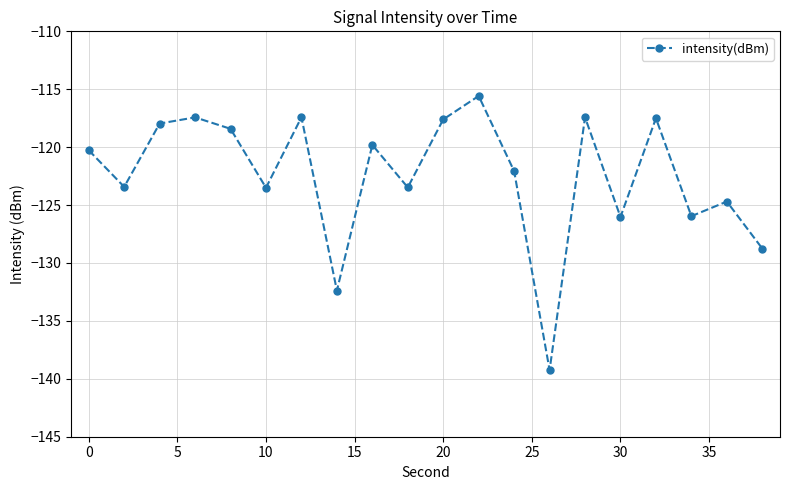

What is the difference between the maximum and minimum values?

23.7